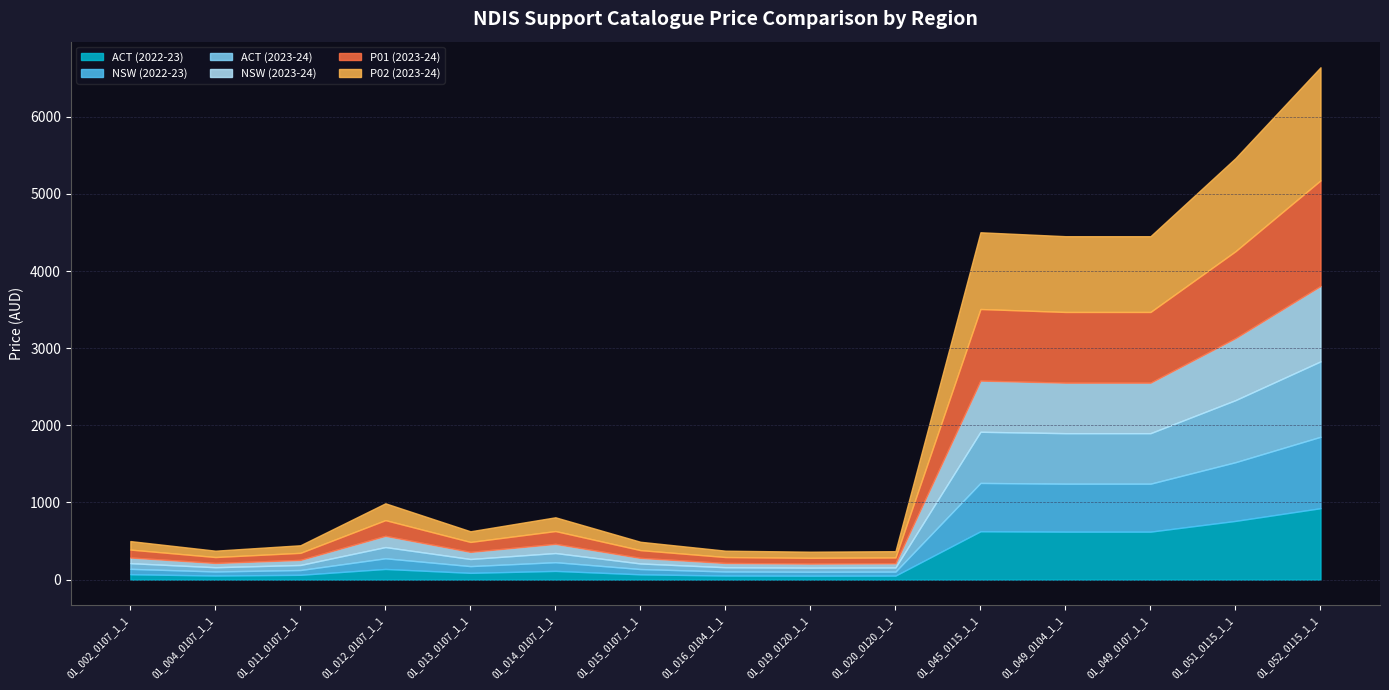

At which label does P02 (2023-24) reach its minimum?

01_019_0120_1_1